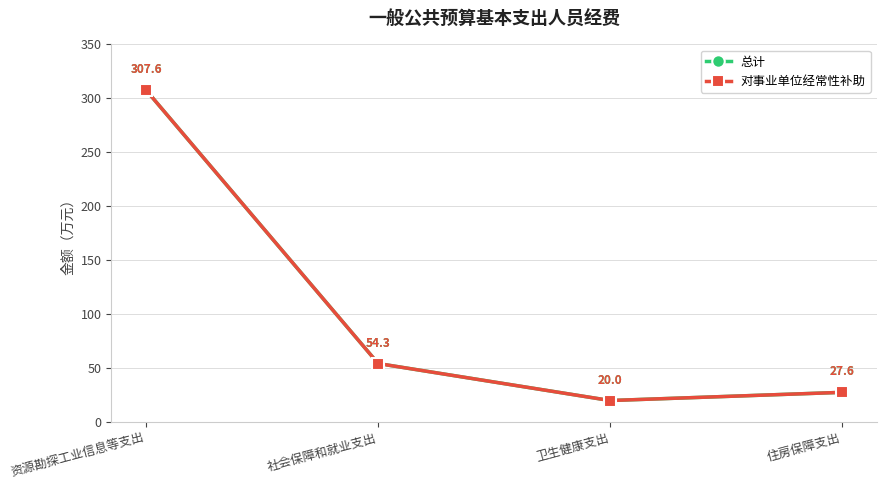

True or false: 总计 and 对事业单位经常性补助 cross at least once.

False